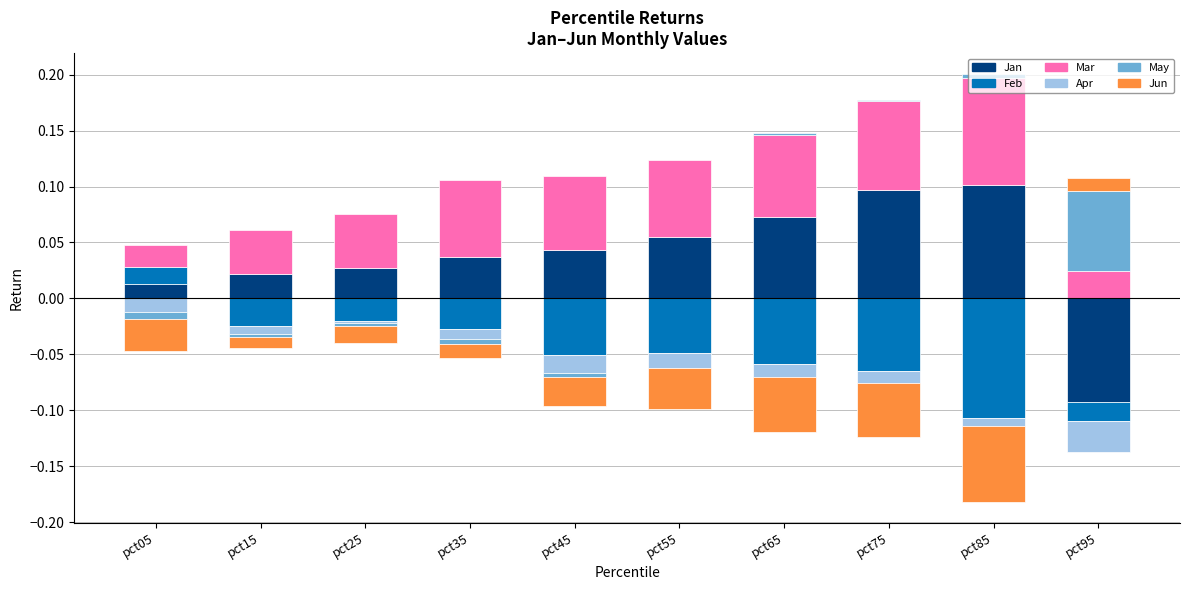

At which category does the chart reach its peak across all series?

pct85